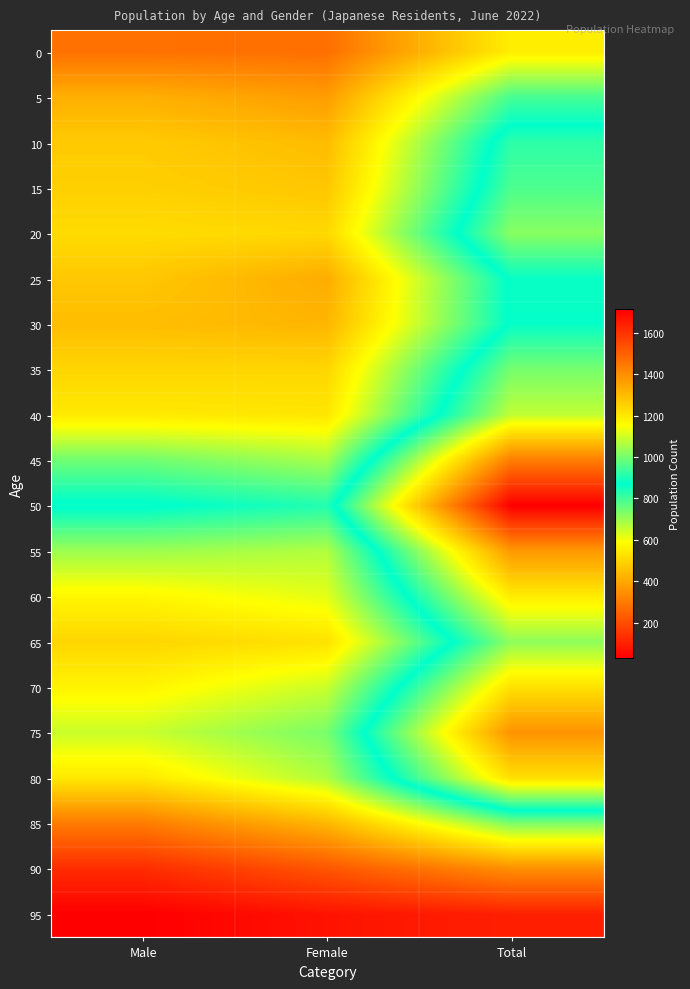

List the series in order of their peak value, highest first.

50, 45, 75, 55, 80, 70, 60, 40, 65, 20, 35, 15, 10, 25, 30, 5, 85, 0, 90, 95